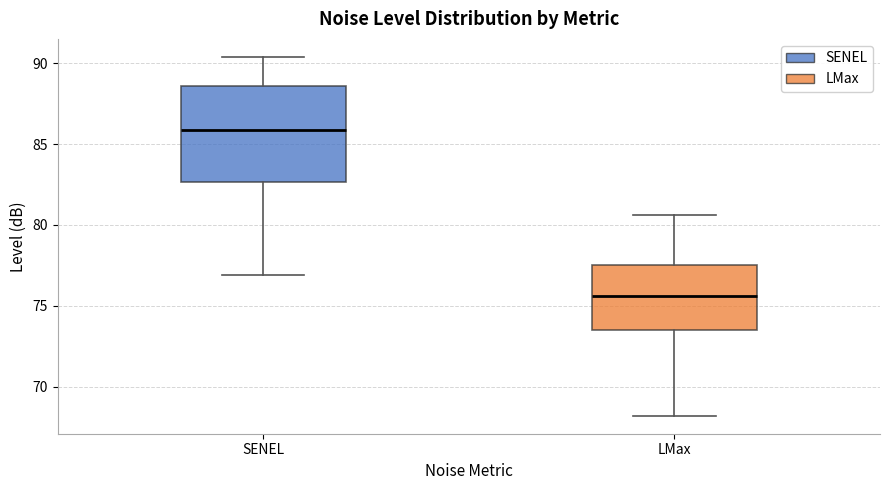

Reading left to right, transcribe this box plot: for each box, give where its median line is, the range the box spans, and where its two whiskers end, as read against the y-axis. The values are not printed on the chart, so give them approximately, as read against the axis.

SENEL: median 86.0, box 82.5 to 88.5, whiskers 77.0 to 90.5
LMax: median 75.5, box 73.5 to 77.5, whiskers 68.0 to 80.5